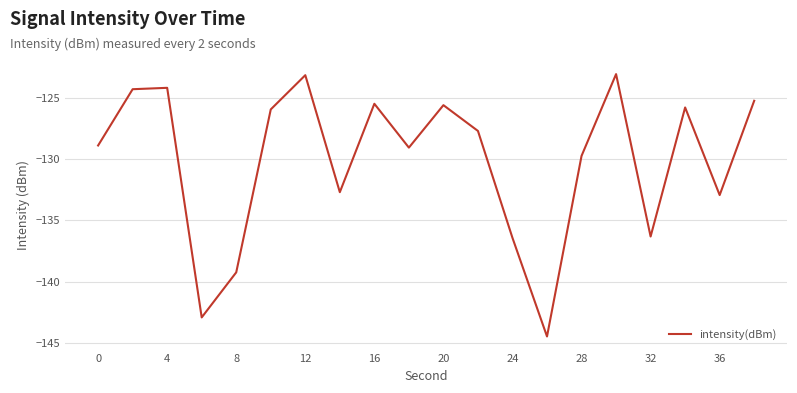

What is the minimum value shown in the chart?

-144.4